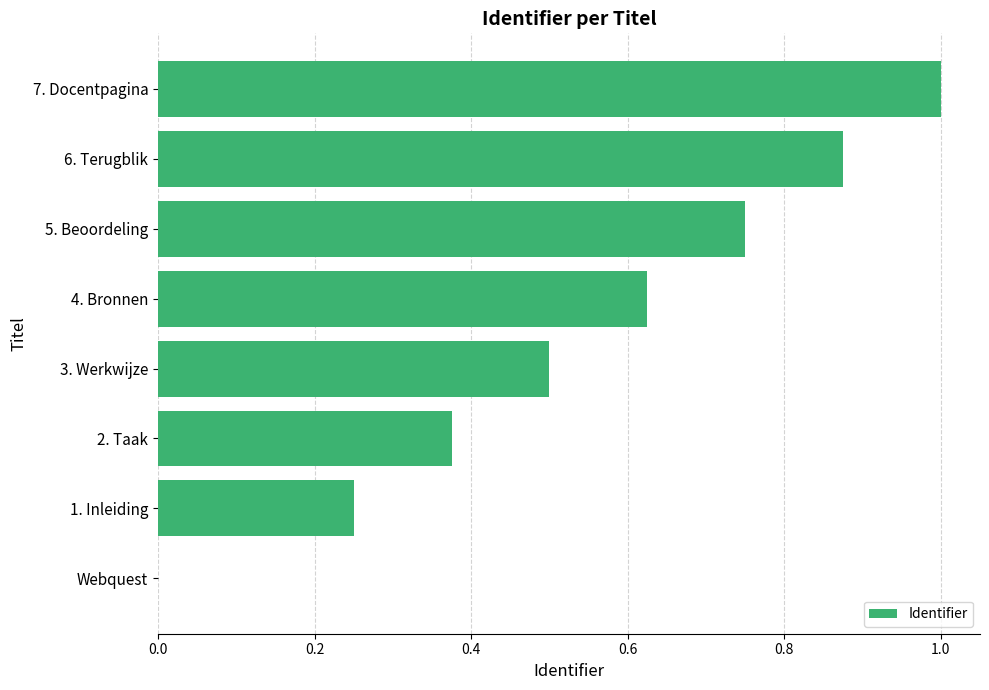

What is the maximum value shown in the chart?

1.0